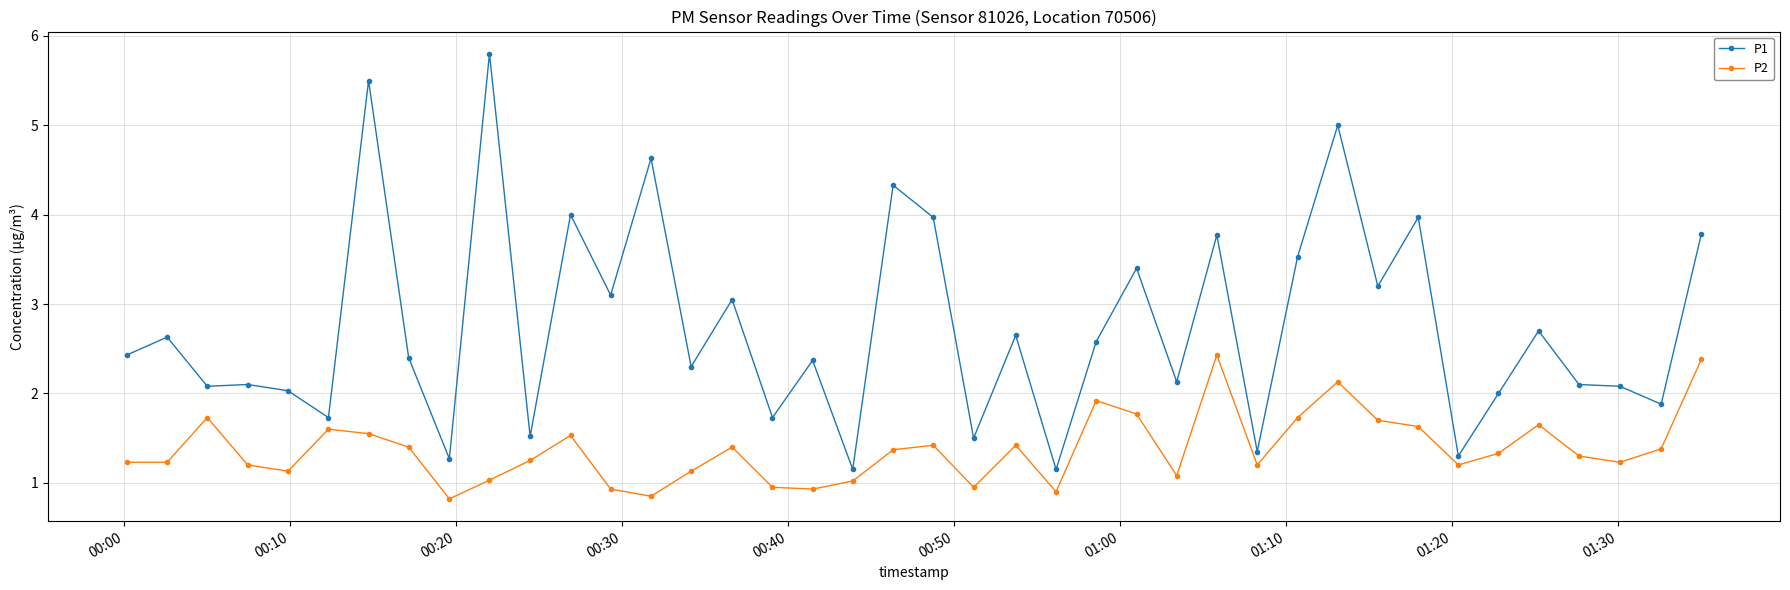

What is the average value of the P1 series?

2.8